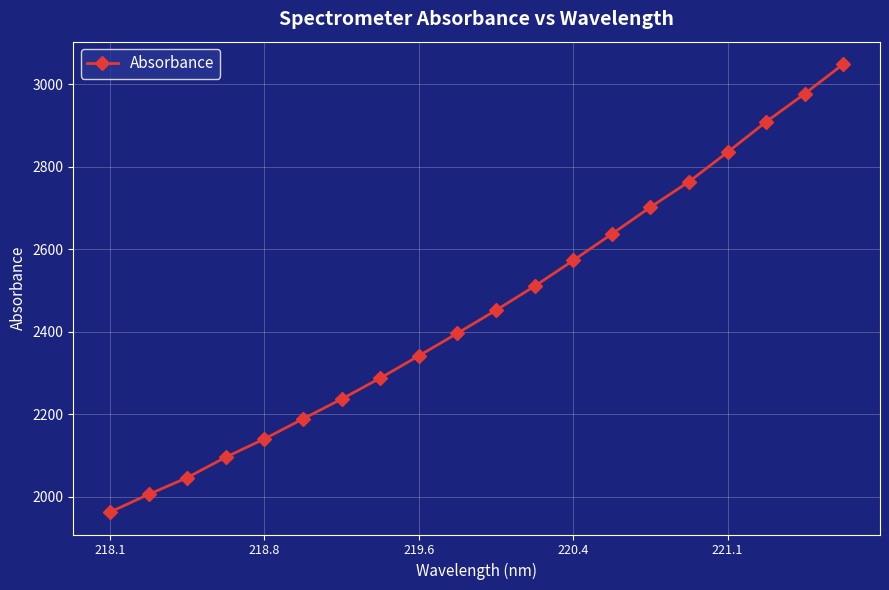

Does the chart have visible grid lines?

Yes